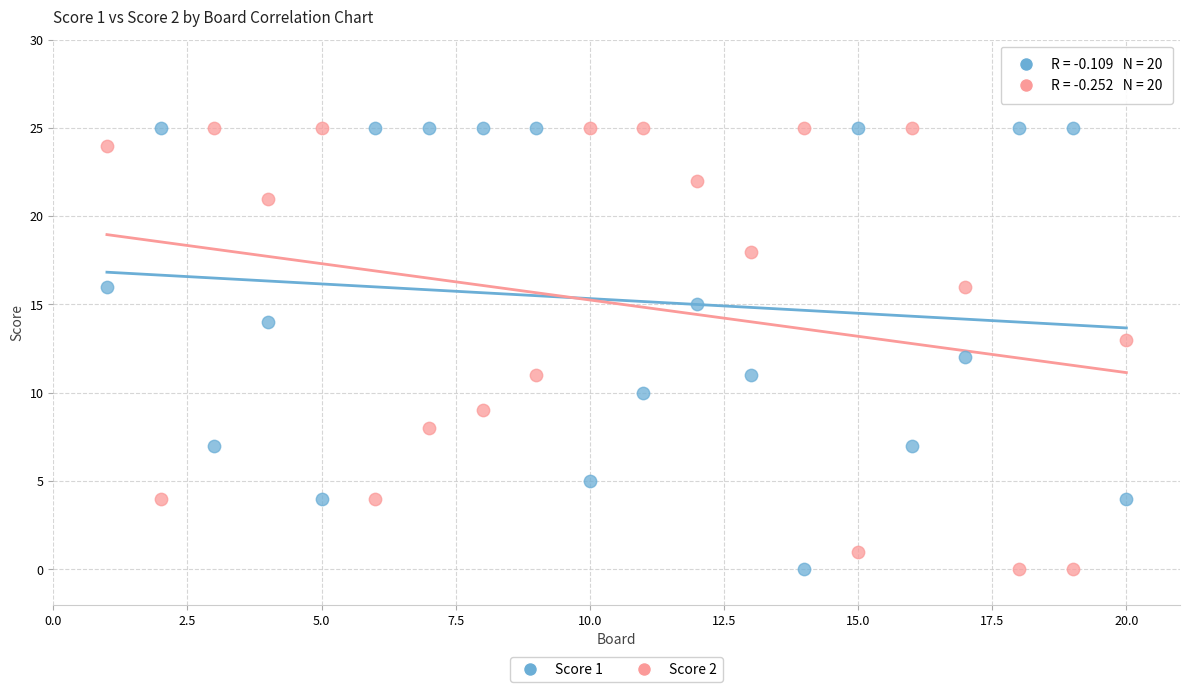

Across all data points, what is the range of X values (max minus min)?

19